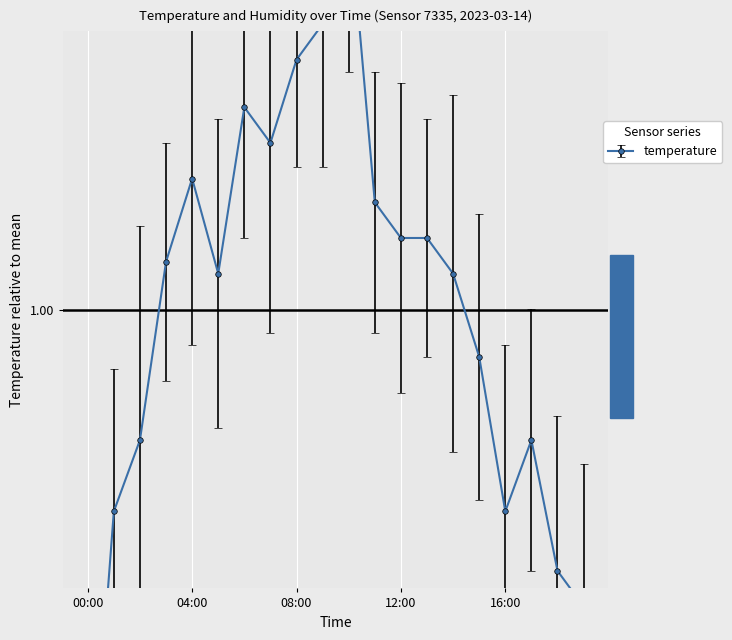

Does the chart display data point markers on the line(s)?

Yes